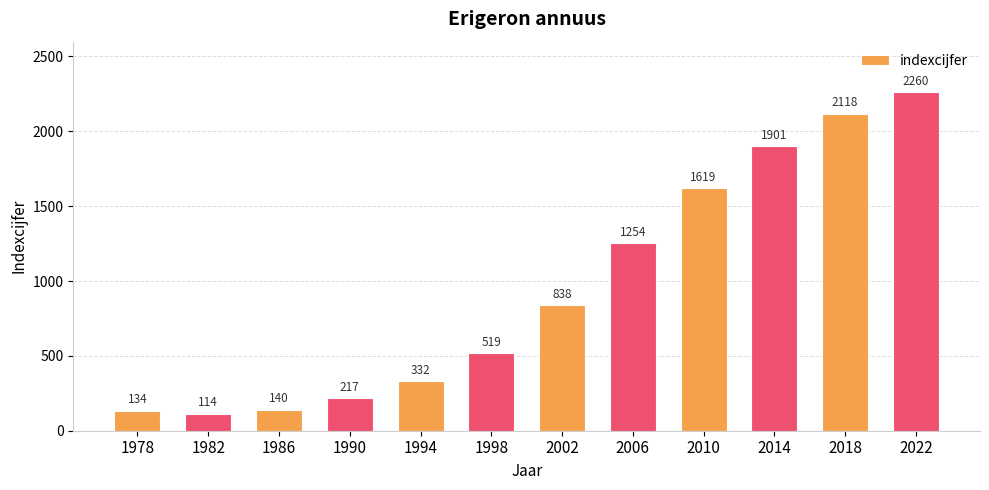

What is the difference between the maximum and minimum values?

2146